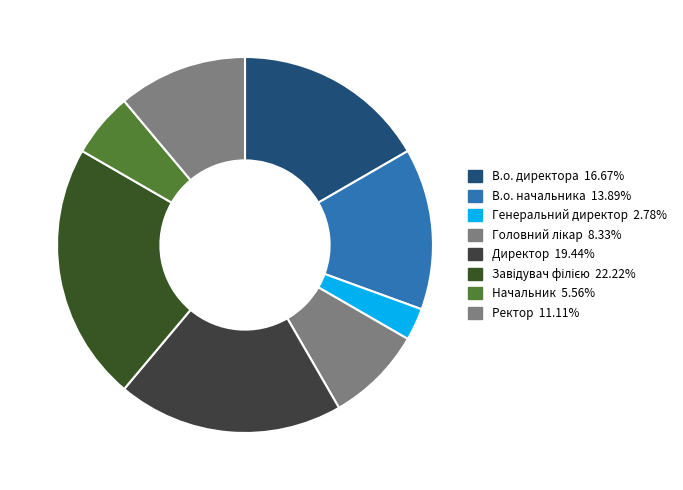

Is it true that Ректор is 3% of the pie?

False